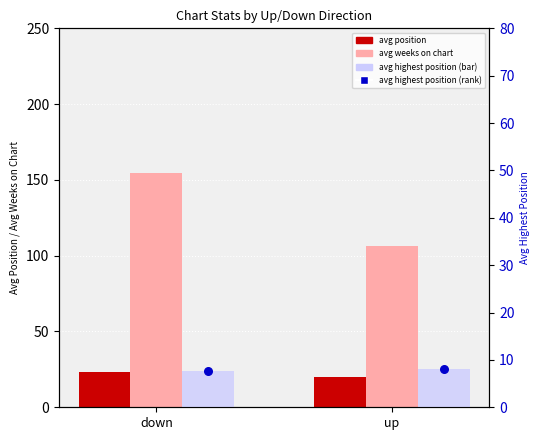

Is the value of avg position at down greater than the value of avg highest position (rank) at down?

Yes